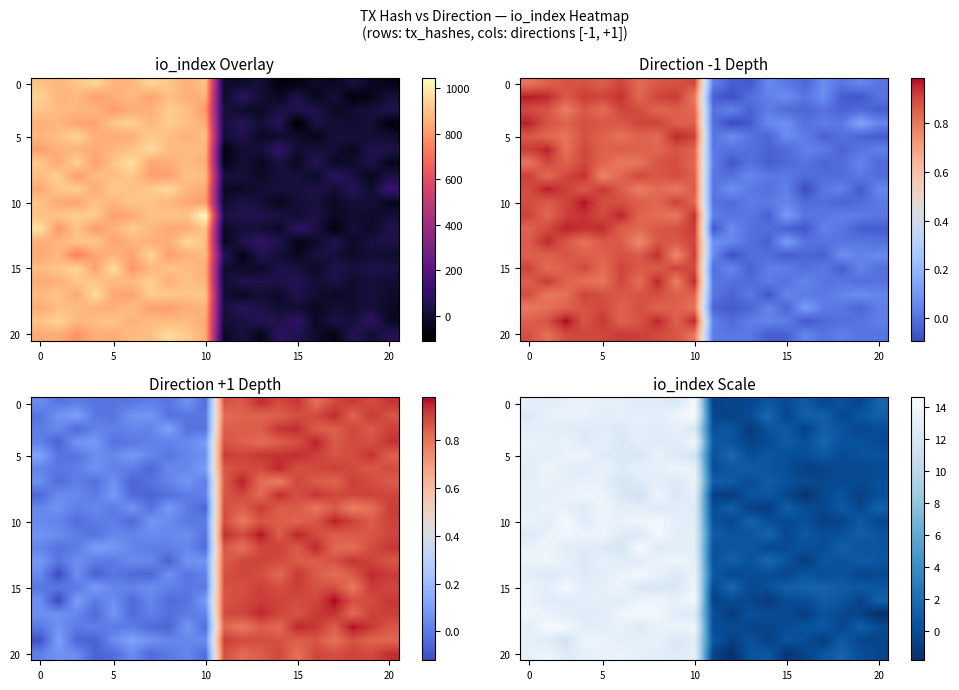

What is the total value across all series at 5?

266.1